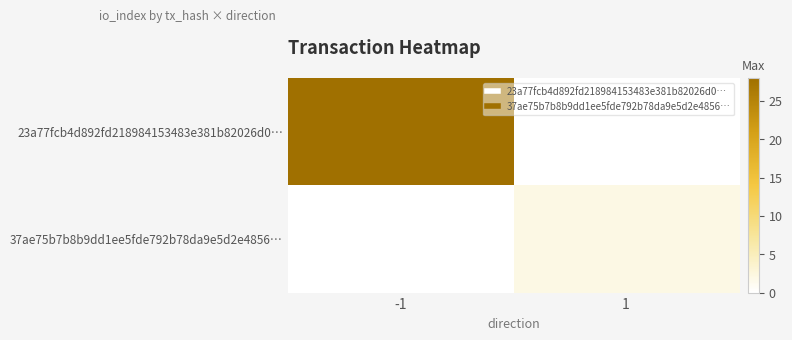

Reading left to right, transcribe all the data shown in this chart.

23a77fcb4d892fd218984153483e381b82026d0…: -1=28	1=0
37ae75b7b8b9dd1ee5fde792b78da9e5d2e4856…: -1=0	1=2